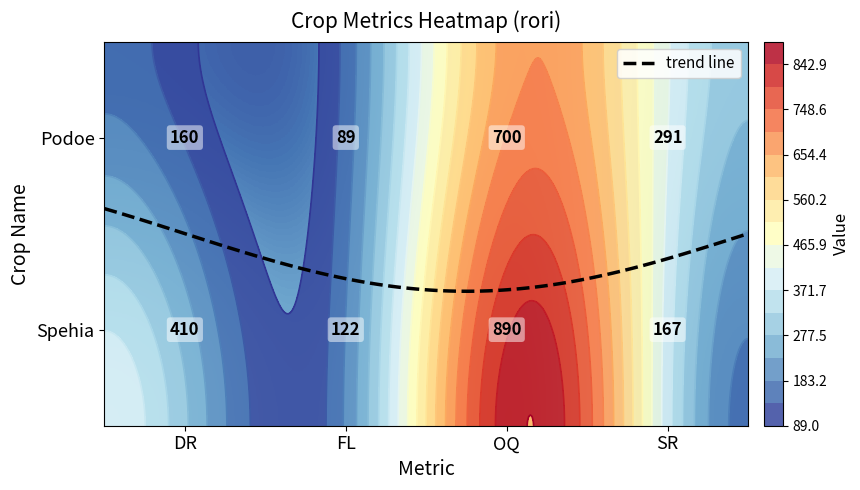

At which category is the sum across all series the highest?

OQ